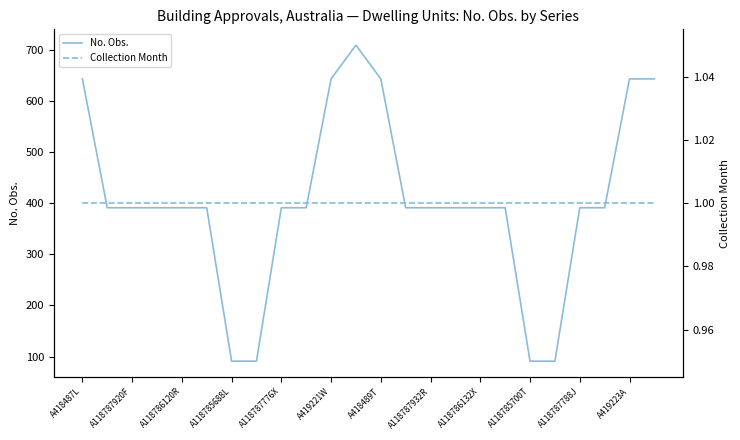

What is the maximum value for No. Obs.?

709